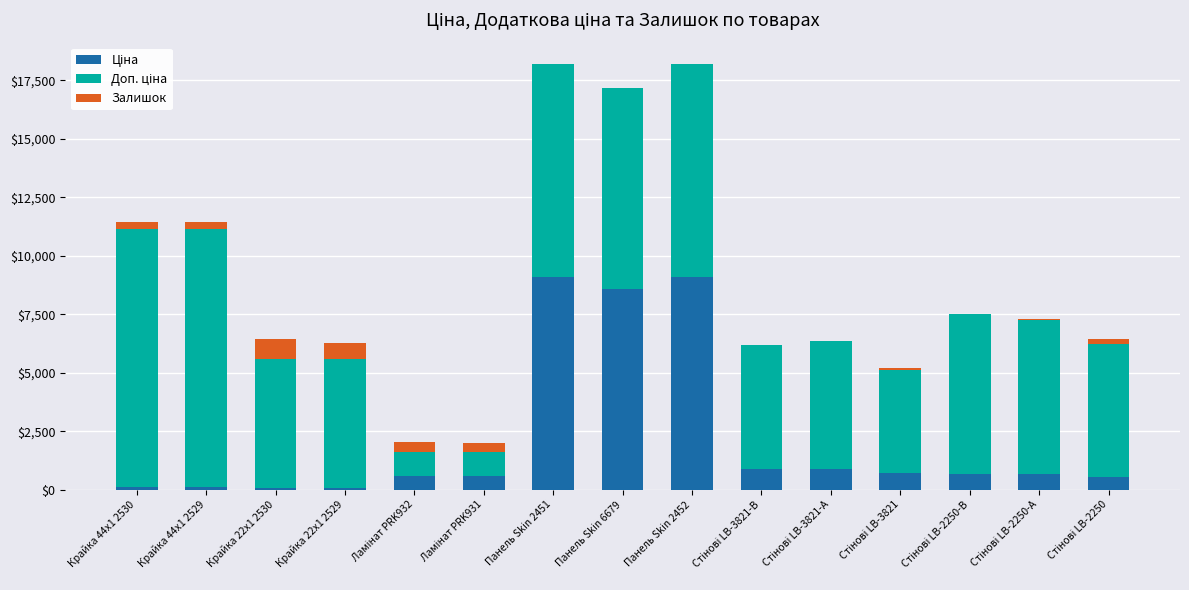

List the series in order of their overall mean, lowest first.

Залишок, Ціна, Доп. ціна